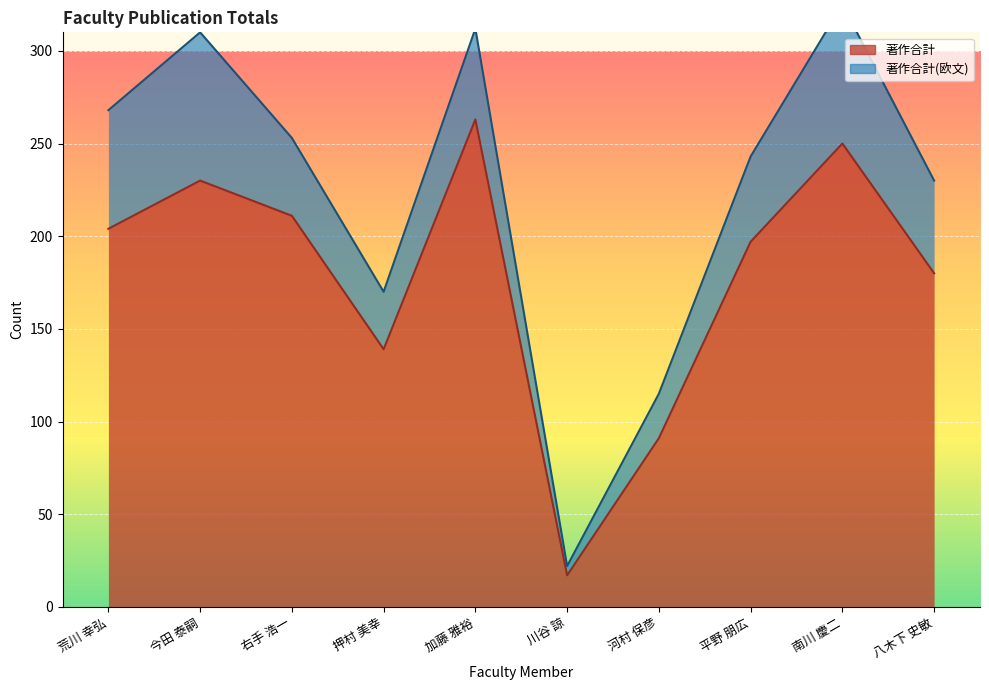

What is the label of the 10th point from the left?

八木下 史敏